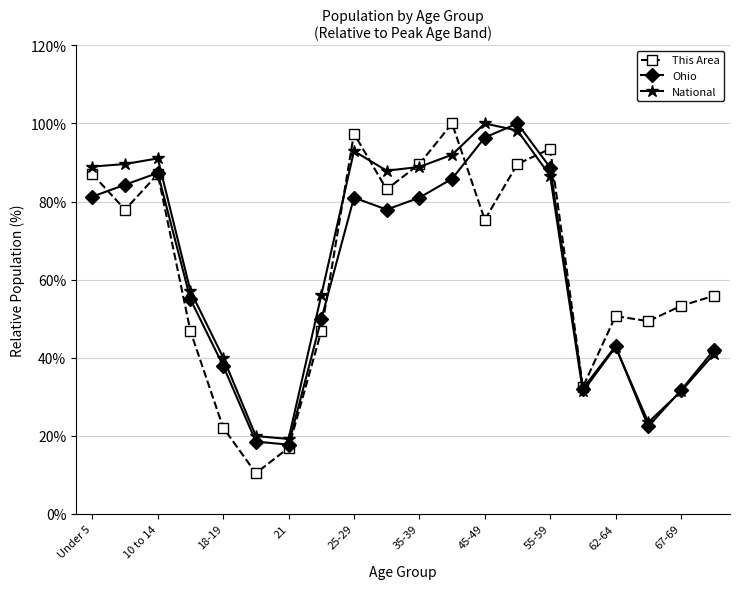

After their last crossing, which series has the higher values: This Area or National?

This Area